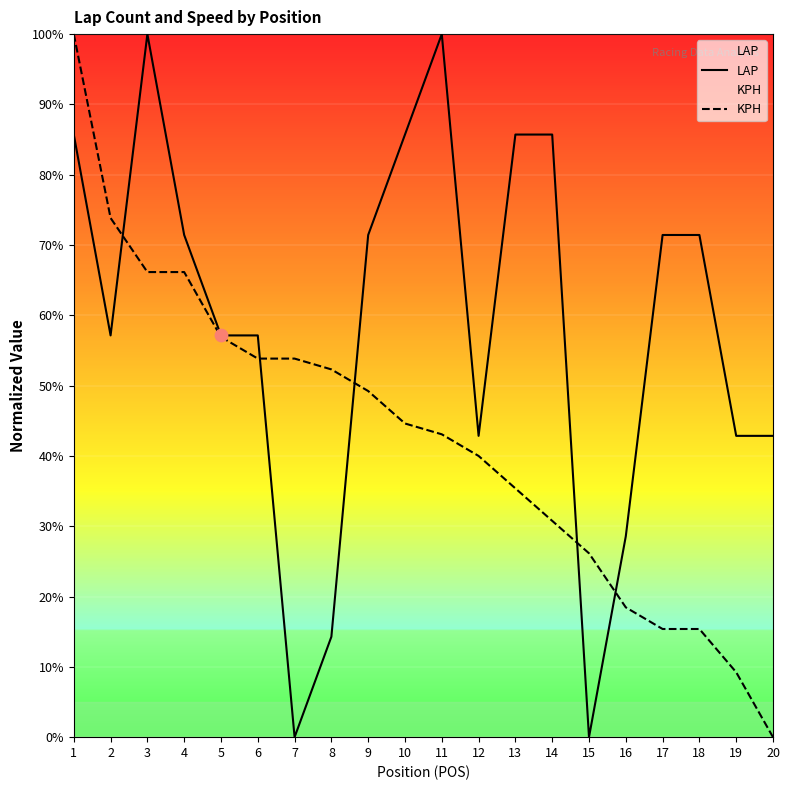

At how many categories does at least one series exceed 7?

20